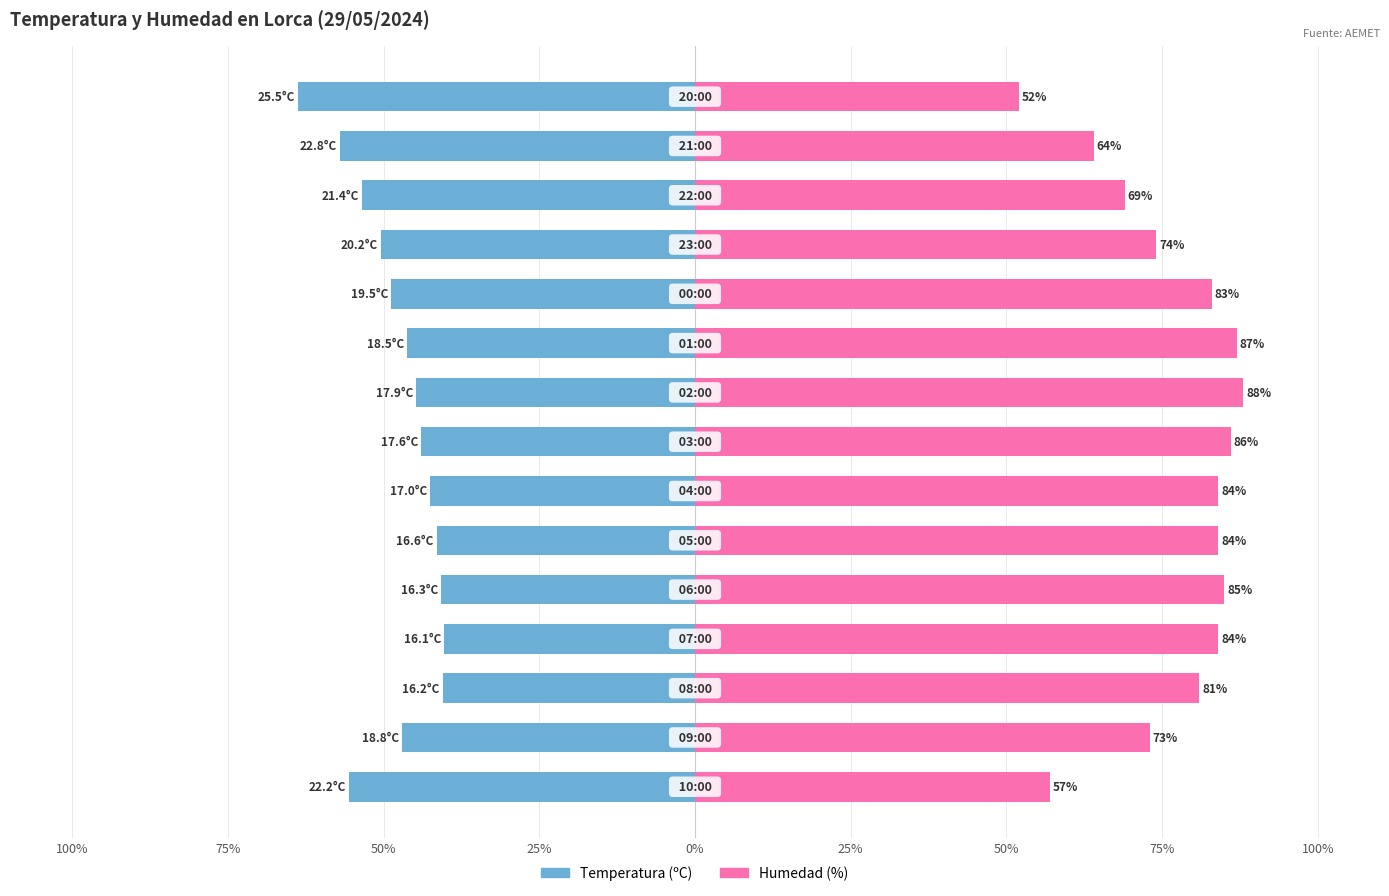

Rank the series by their maximum value, from lowest to highest.

Temperatura (ºC), Humedad (%)